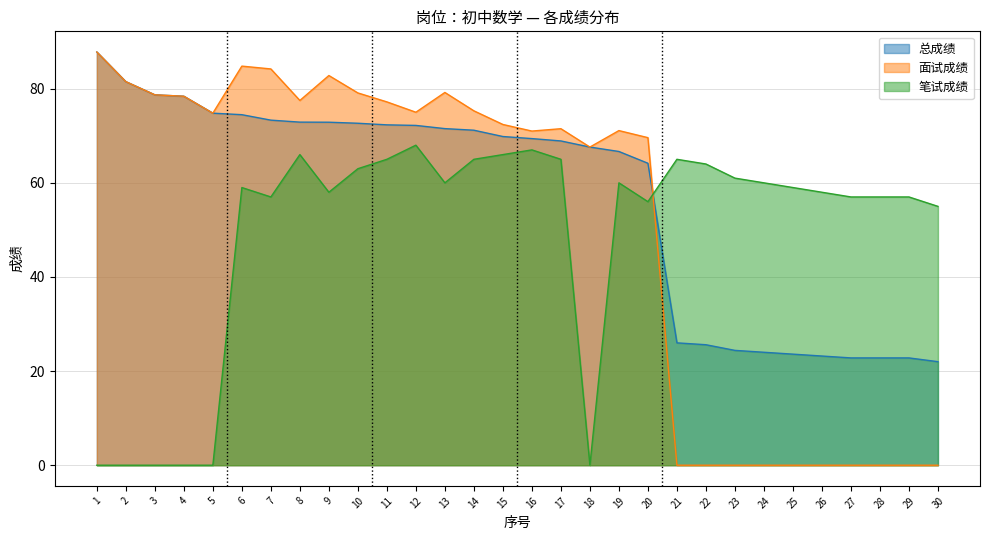

Between 9 and 24, which is larger?

9